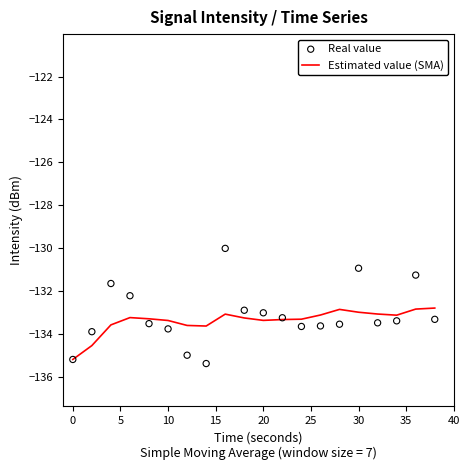

The Estimated value (SMA) series shows -133.4 at 20. True or false?

True